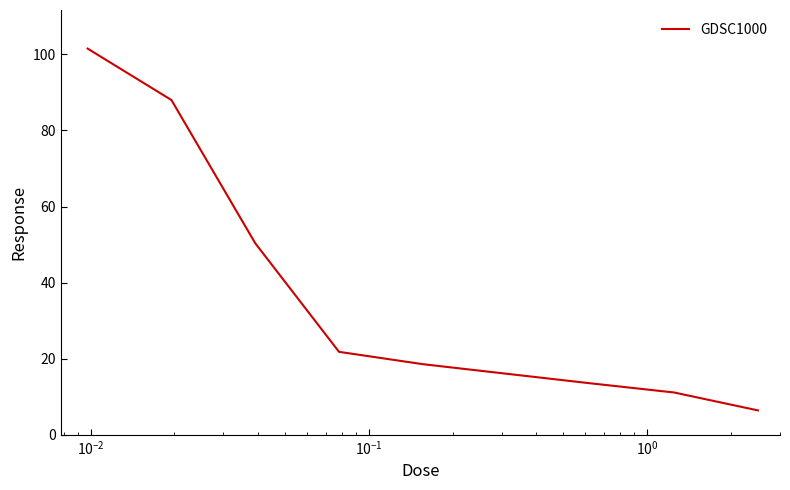

What is the difference between the maximum and minimum values?

95.2